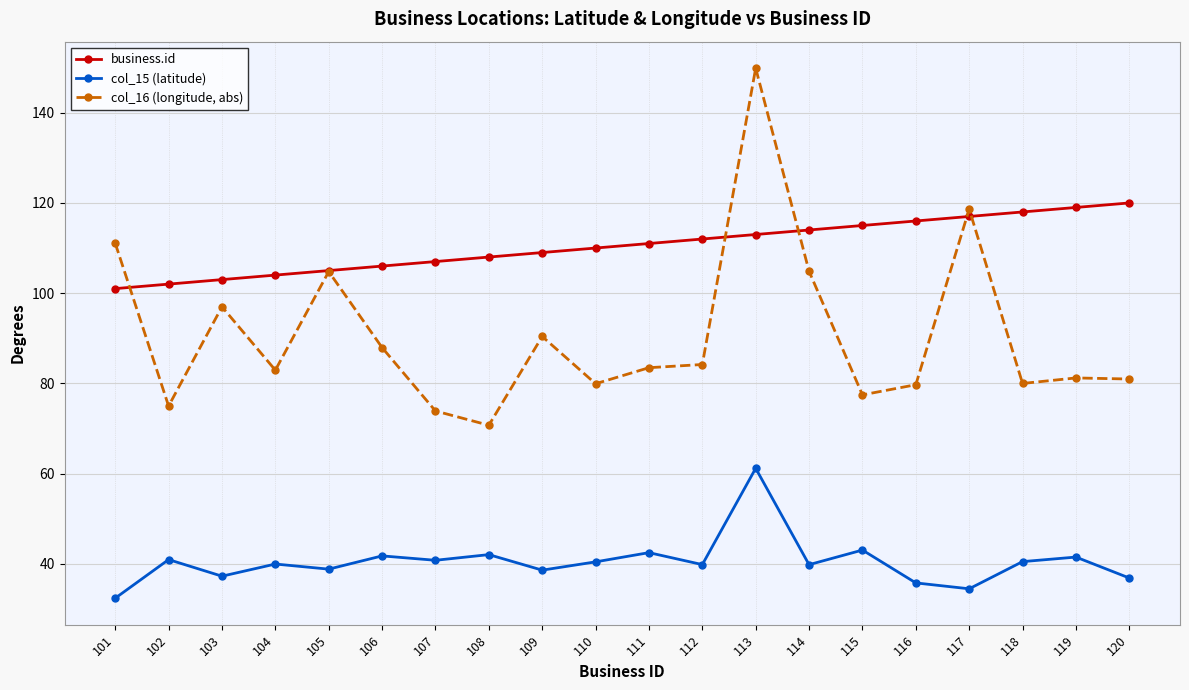

Which series has the widest spread of values?

col_16 (longitude, abs)